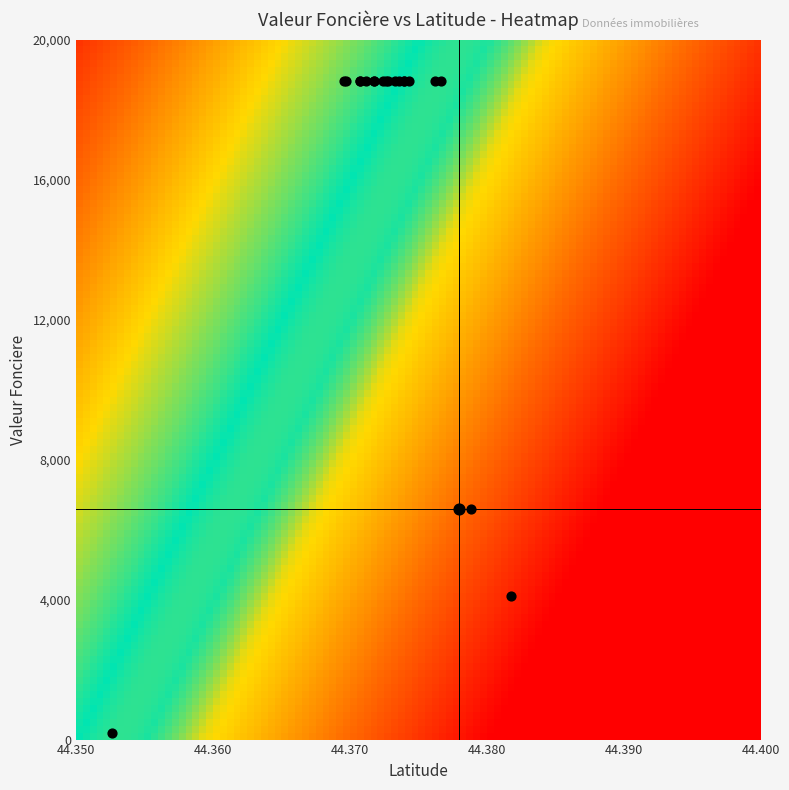

Reading left to right, transcribe all the data shown in this chart.

2019-38806: valeur_fonciere=200.0	latitude=44.4
2019-39754: valeur_fonciere=6600.0	latitude=44.4
2019-39761: valeur_fonciere=4093.0	latitude=44.4
2019-39762_A0200: valeur_fonciere=18826.0	latitude=44.4
2019-39762_A0201: valeur_fonciere=18826.0	latitude=44.4
2019-39762_A0215: valeur_fonciere=18826.0	latitude=44.4
2019-39762_A0610: valeur_fonciere=18826.0	latitude=44.4
2019-39762_A0611: valeur_fonciere=18826.0	latitude=44.4
2019-39762_A0617: valeur_fonciere=18826.0	latitude=44.4
2019-39762_A0620: valeur_fonciere=18826.0	latitude=44.4
2019-39762_A0621: valeur_fonciere=18826.0	latitude=44.4
2019-39762_A0622: valeur_fonciere=18826.0	latitude=44.4
2019-39762_A0623: valeur_fonciere=18826.0	latitude=44.4
2019-39762_A0625: valeur_fonciere=18826.0	latitude=44.4
2019-39762_A0626: valeur_fonciere=18826.0	latitude=44.4
2019-39762_A0627: valeur_fonciere=18826.0	latitude=44.4
2019-39762_A0628: valeur_fonciere=18826.0	latitude=44.4
2019-39762_A0629: valeur_fonciere=18826.0	latitude=44.4
2019-39762_A0632: valeur_fonciere=18826.0	latitude=44.4
2019-39762_A0633: valeur_fonciere=18826.0	latitude=44.4